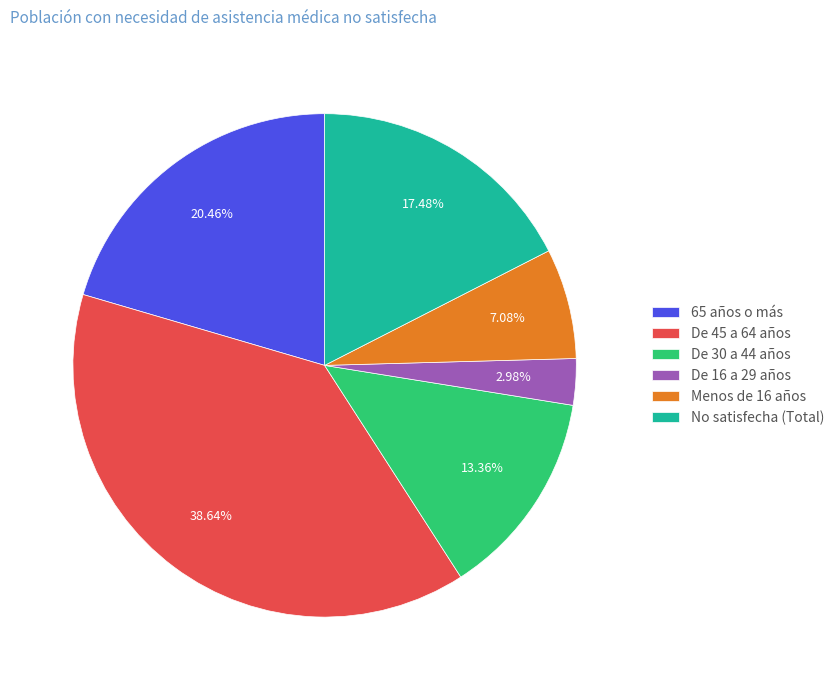

Which category has the biggest portion of the pie?

De 45 a 64 años